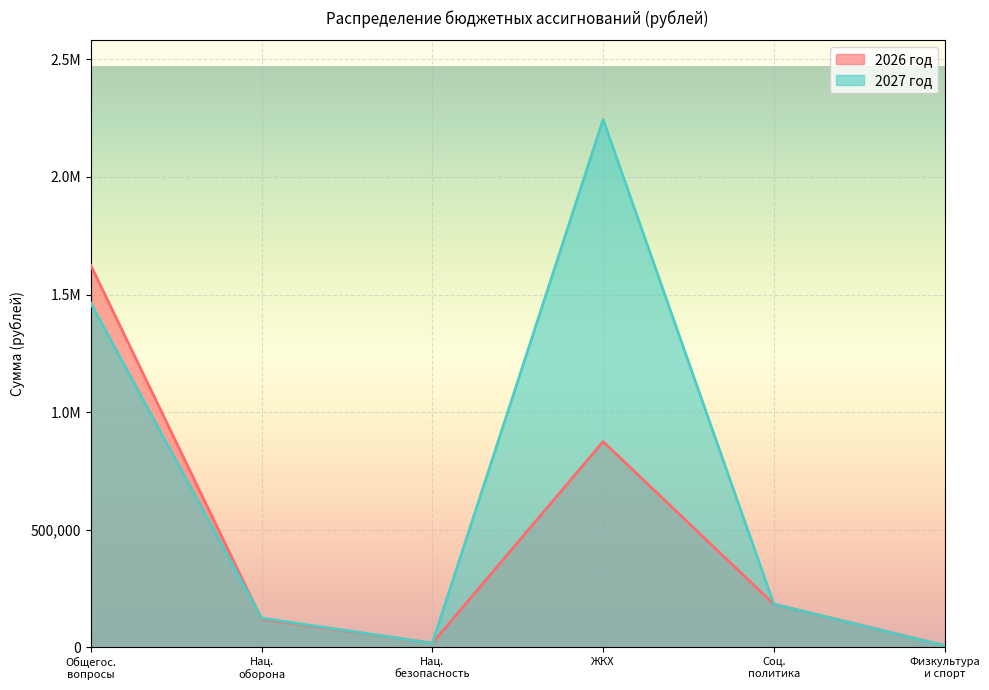

True or false: 2027 год and 2026 год intersect in this chart.

True